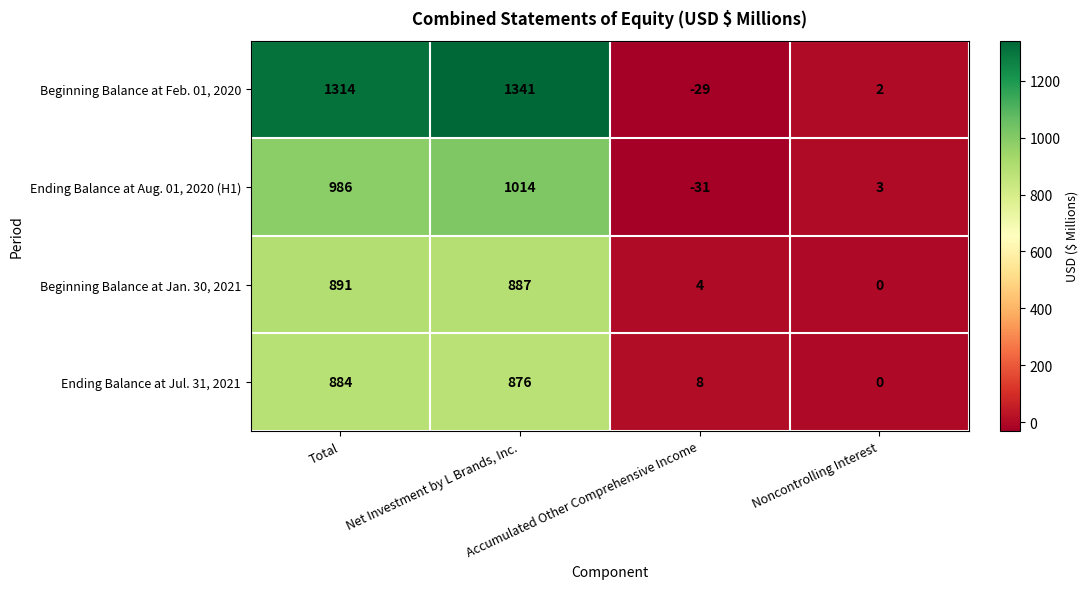

What is the maximum value for Ending Balance at Aug. 01, 2020 (H1)?

1014